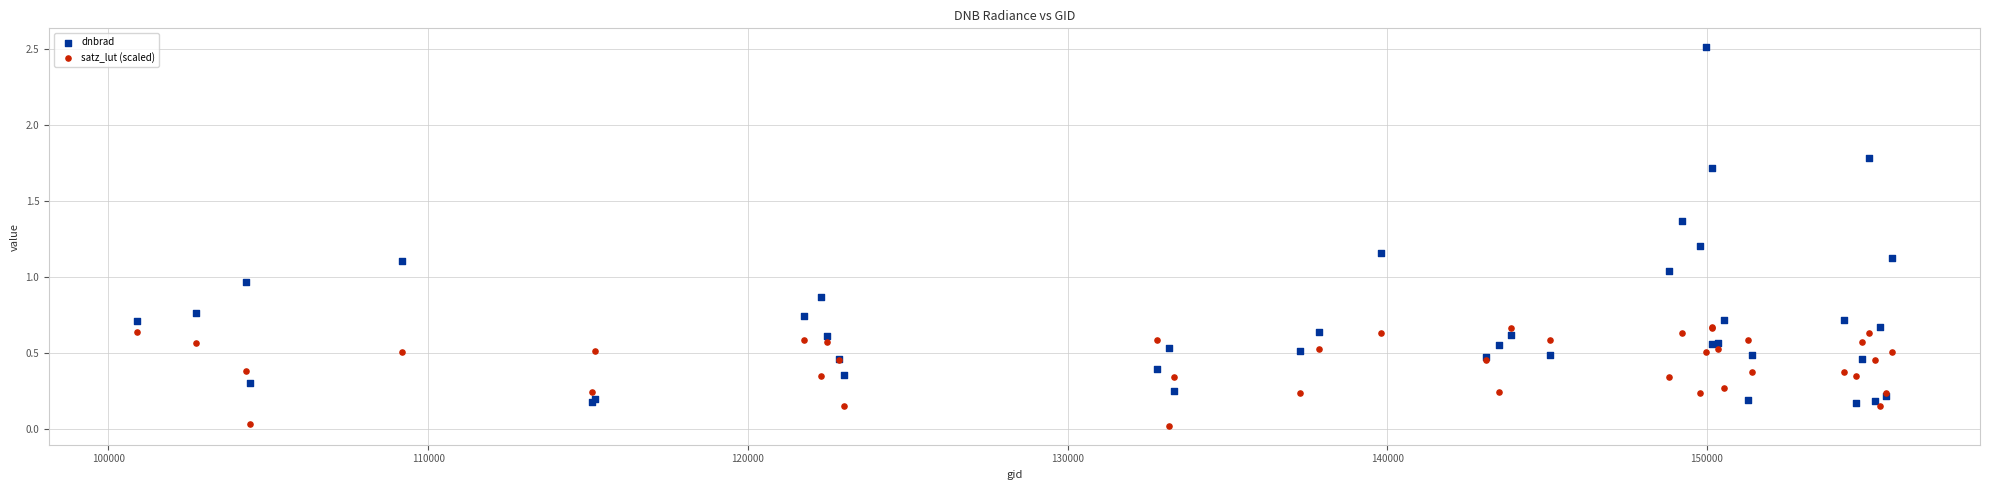

Which series reaches the minimum Y coordinate?

satz_lut (scaled)